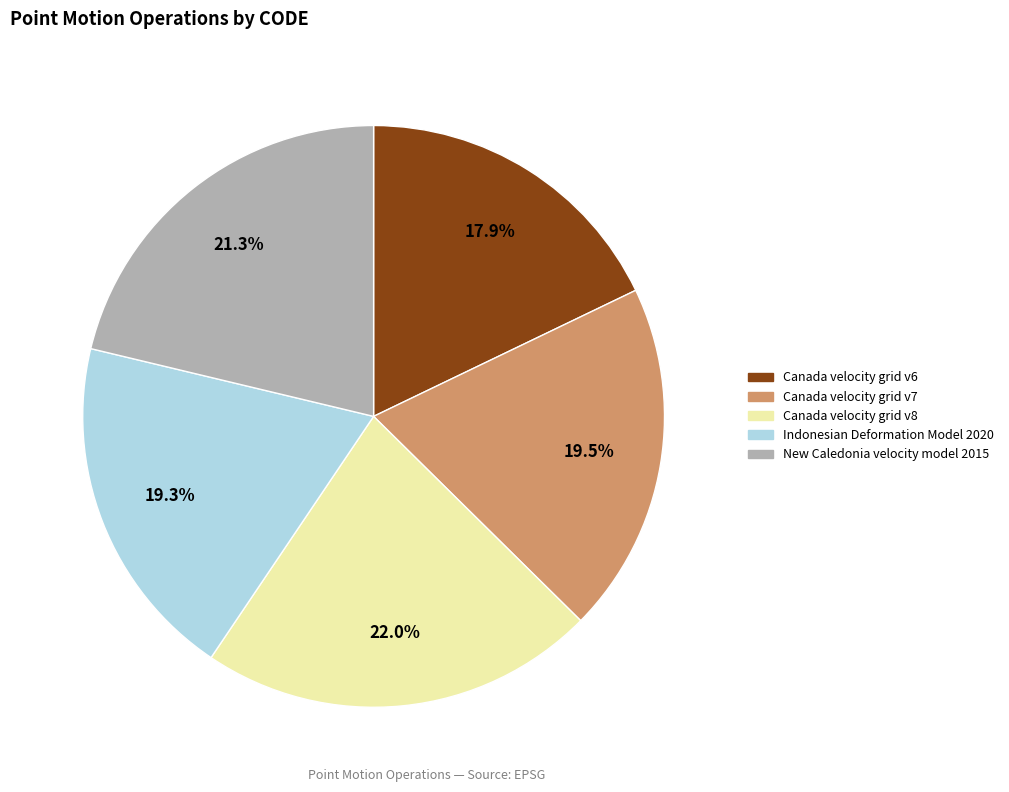

Is Canada velocity grid v8 the majority of the pie?

No